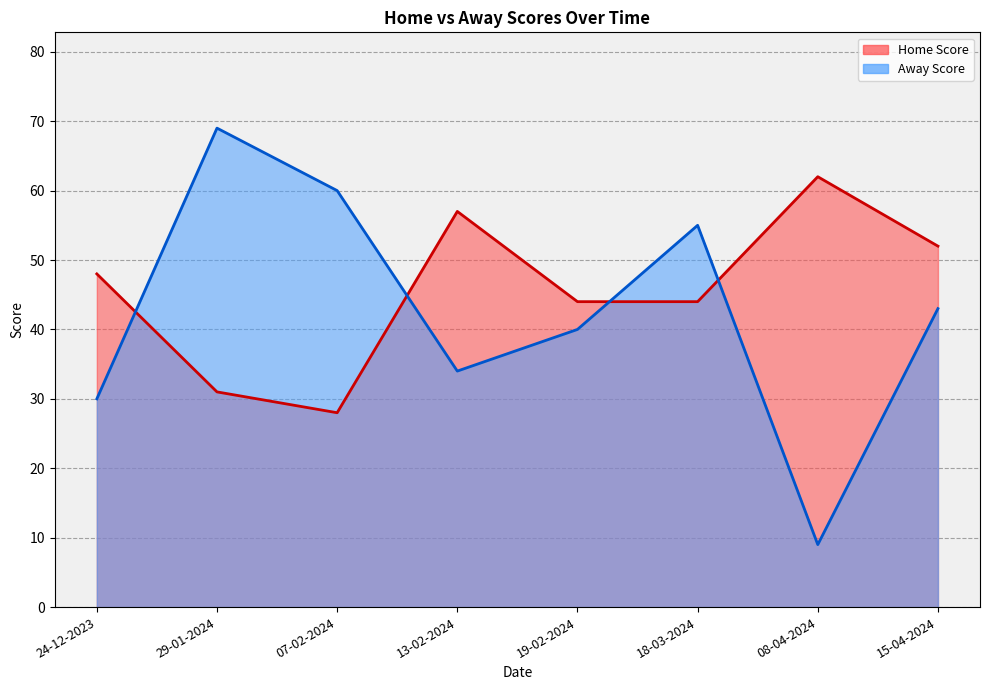

Which series has the largest total across all categories?

Home Score